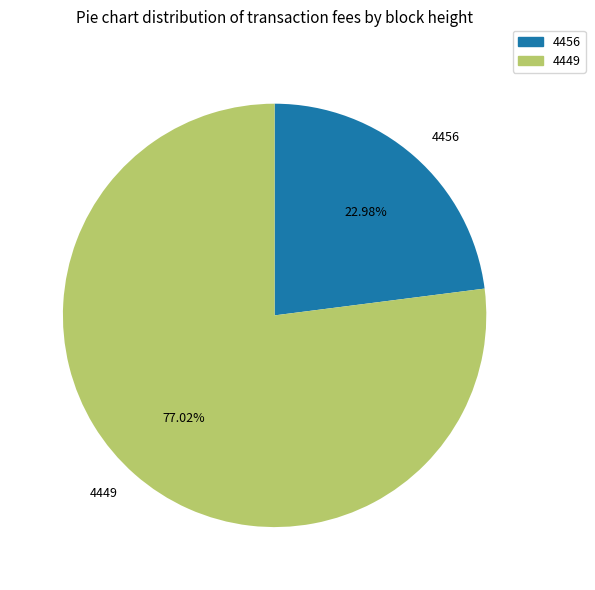

Do 4456 and 4449 together represent more than half of the pie?

Yes